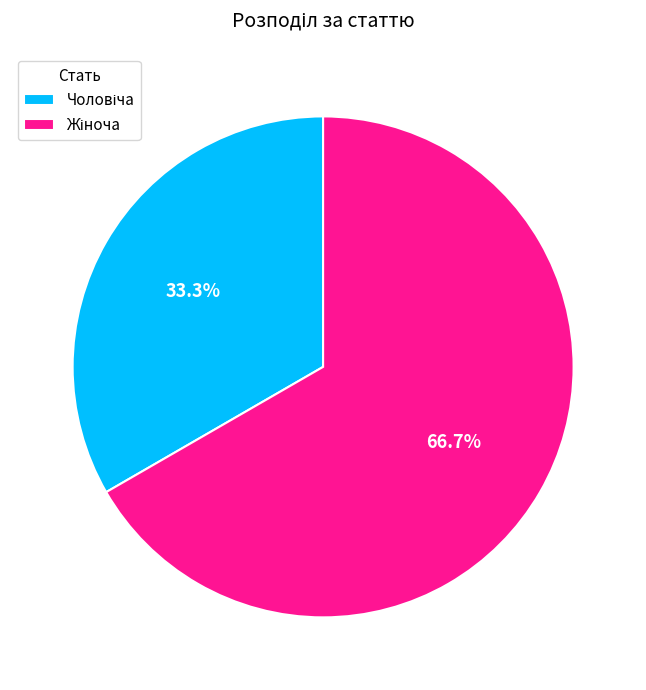

Is there a majority slice in this chart?

Yes